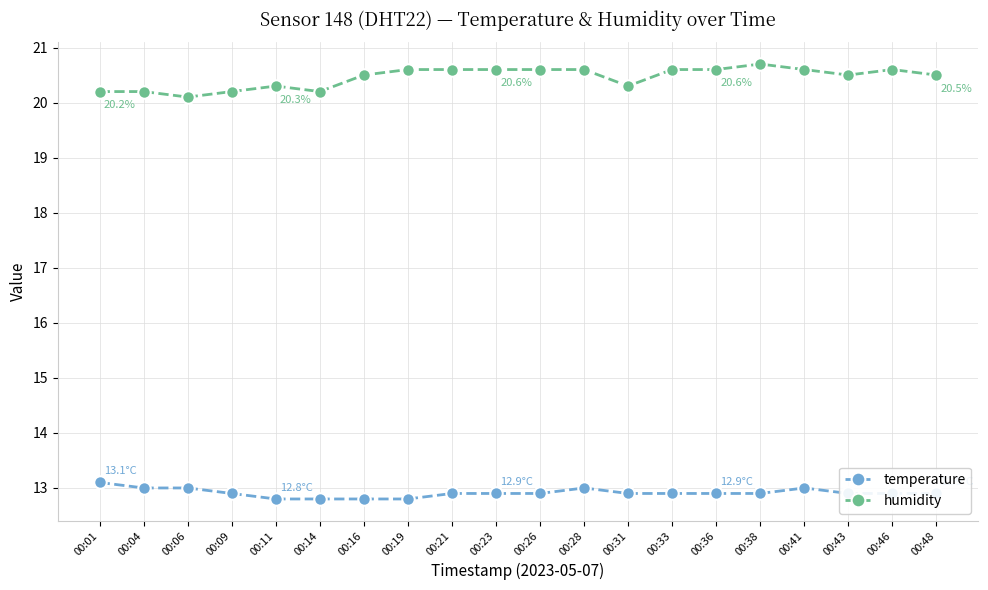

What is the maximum value for temperature?

13.1